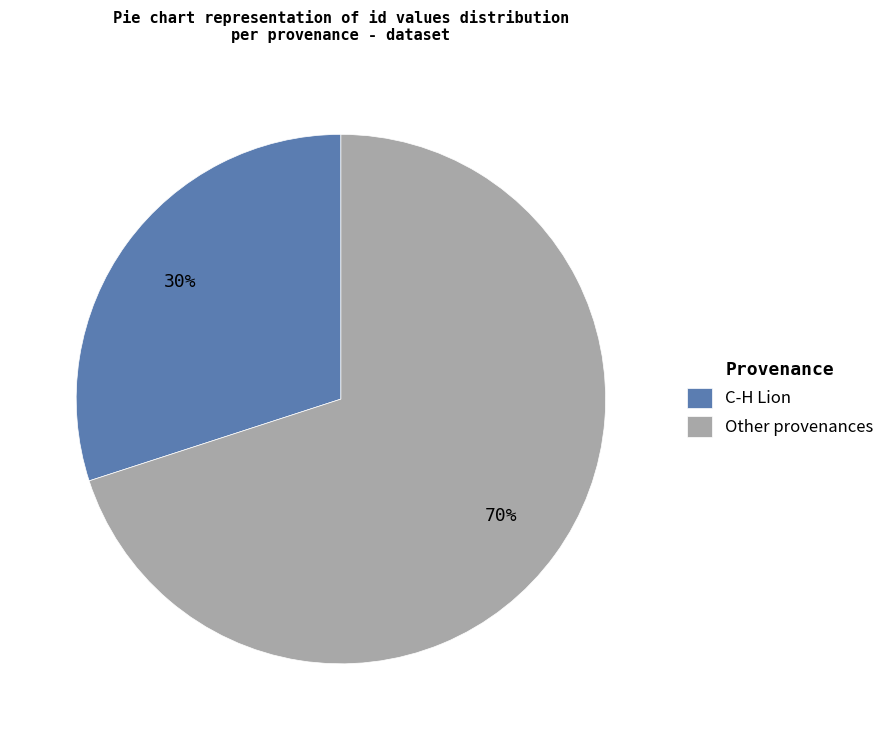

To the nearest percent, what percentage of the pie is Other provenances?

70%